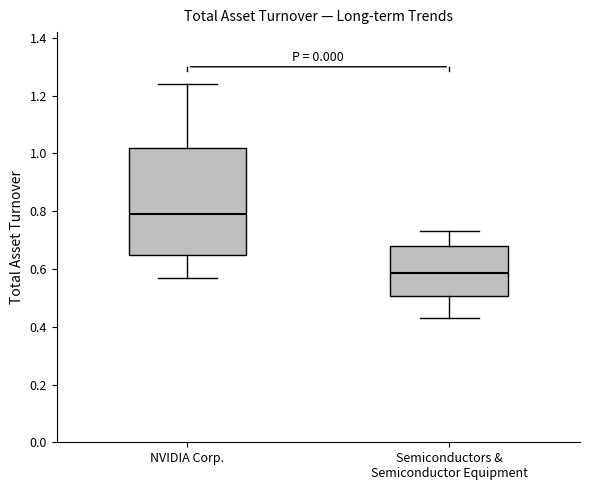

Comparing the boxes themselves (not the whiskers), which one is the tallest?

NVIDIA Corp.